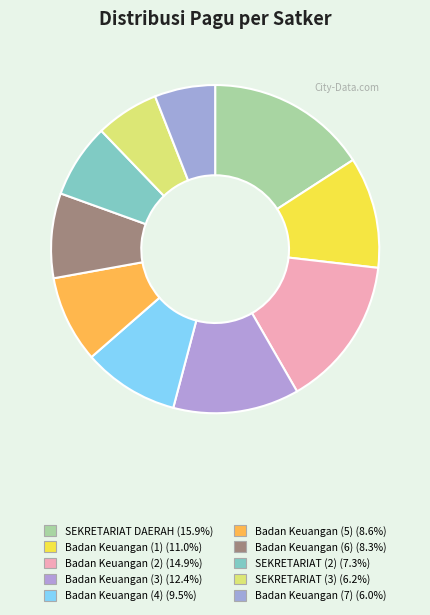

Count the number of slices in the pie.

10